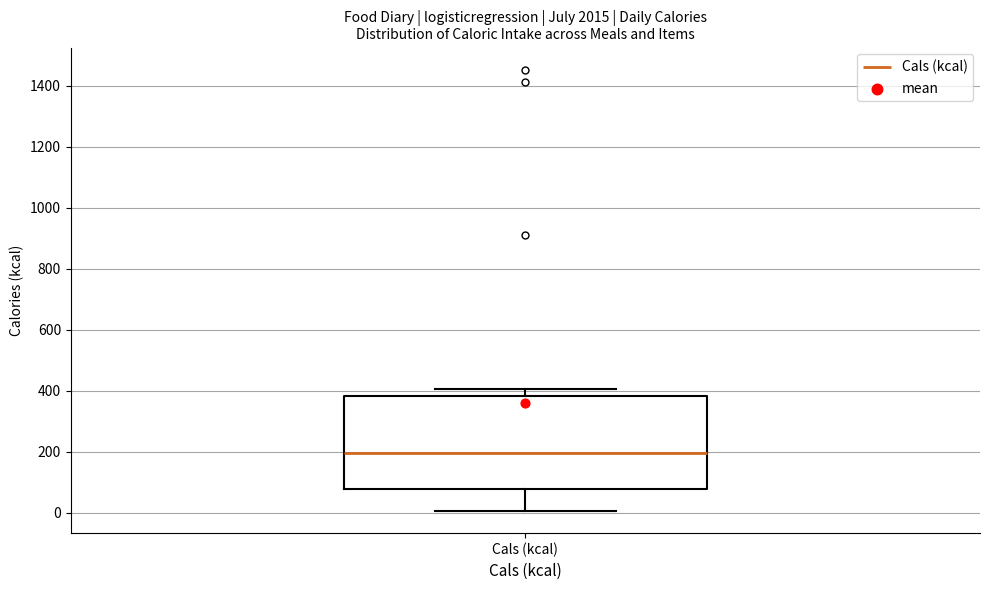

Where does the upper whisker of the box for Cals (kcal) end on the y-axis? The values are not printed on the chart, so give them approximately, as read against the axis.

400